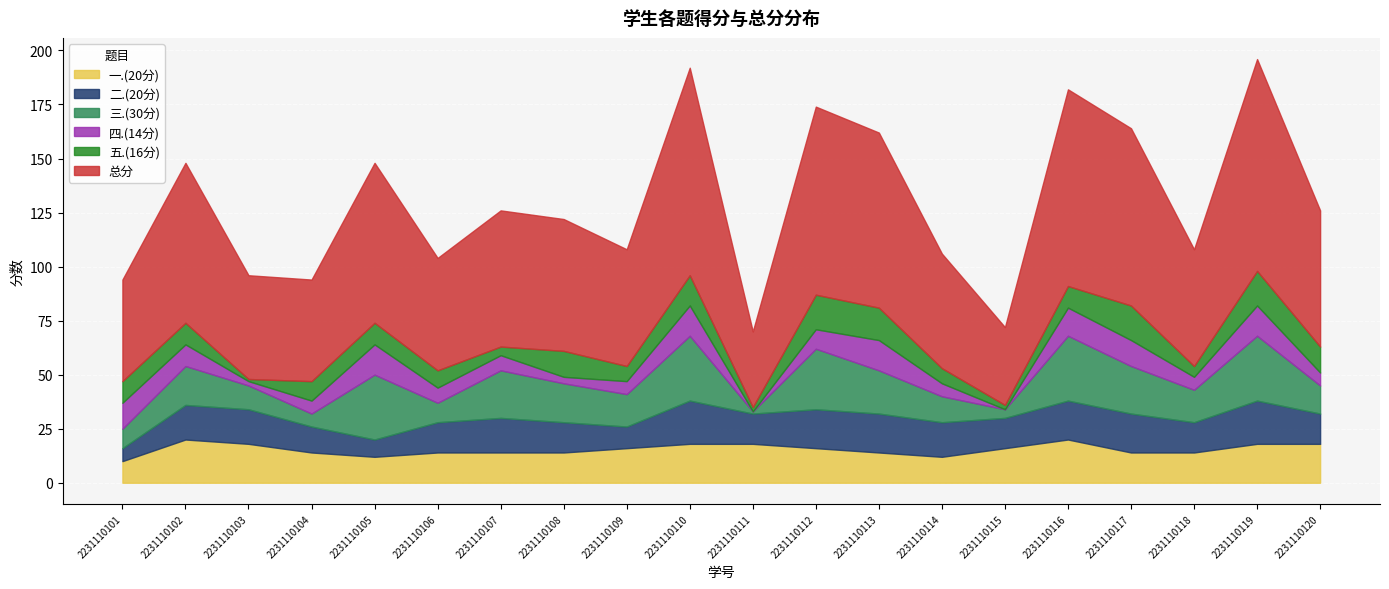

Where do 四.(14分) and 三.(30分) first cross each other?

2231110101 and 2231110102